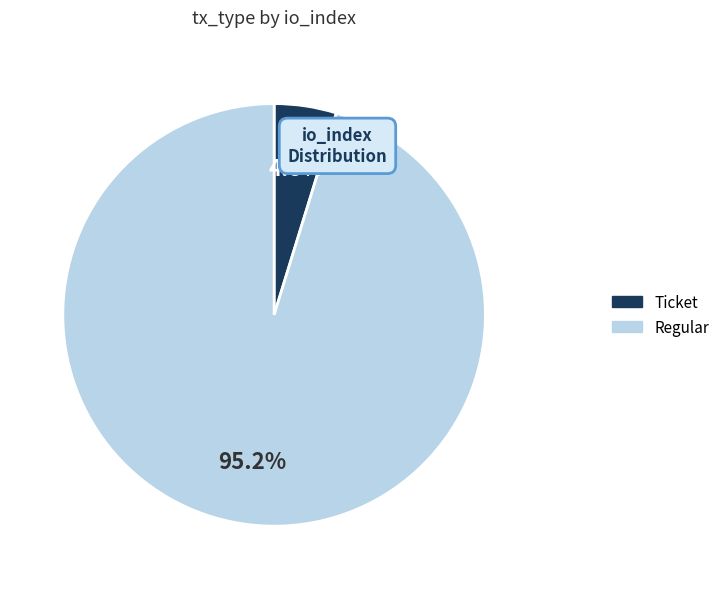

How many segments does this pie chart have?

2